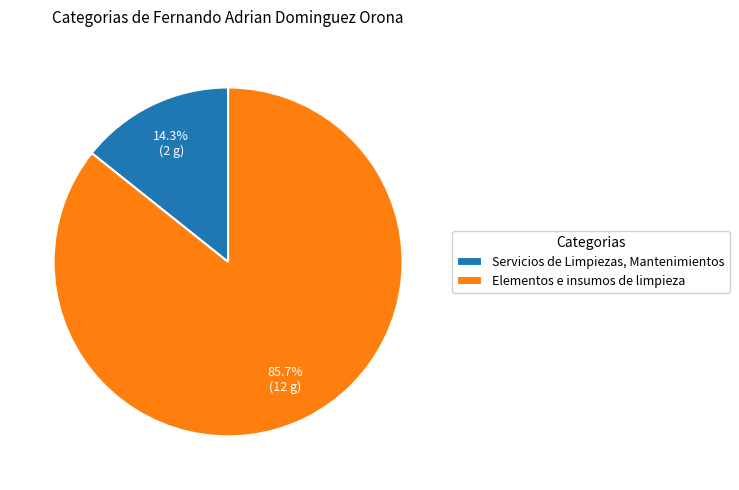

What percentage is the Servicios de Limpiezas, Mantenimientos slice, to the nearest percent?

14%